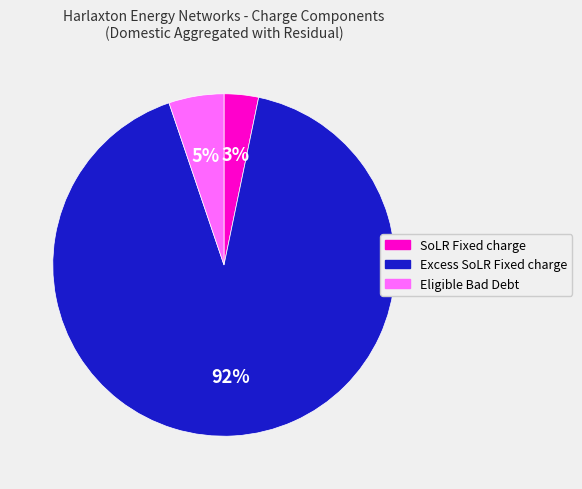

To the nearest percent, what is the average slice percentage?

33%